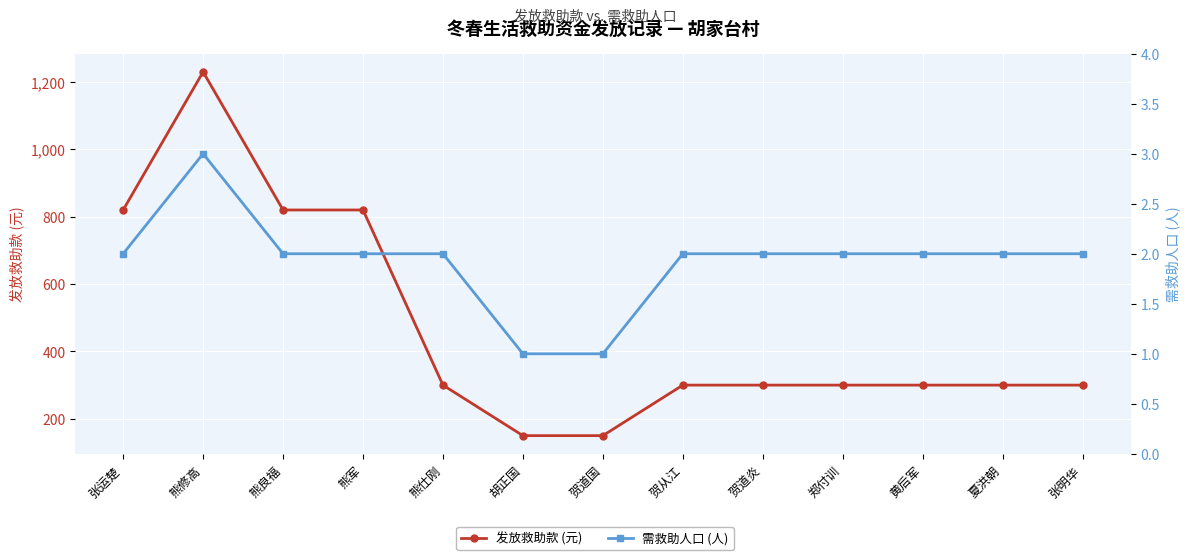

How many interior local peaks does the 需救助人口 (人) series have?

1